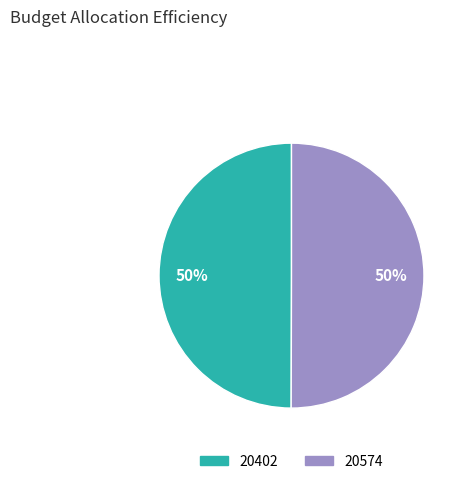

Combined, do 20574 and 20402 account for over 50%?

Yes